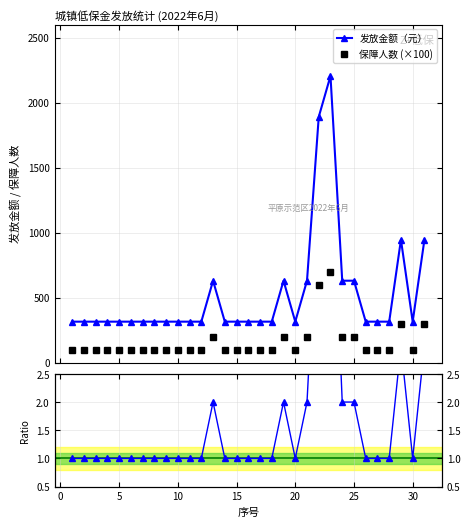

Does the chart display data point markers on the line(s)?

Yes